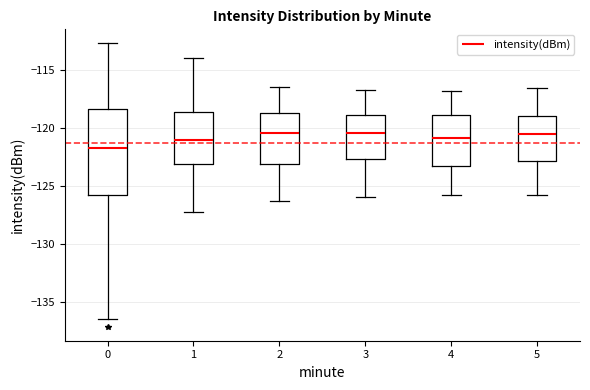

Reading left to right, transcribe this box plot: for each box, give where its median line is, the range the box spans, and where its two whiskers end, as read against the y-axis. The values are not printed on the chart, so give them approximately, as read against the axis.

0: median -121.5, box -126.0 to -118.5, whiskers -136.5 to -112.5
1: median -121.0, box -123.0 to -118.5, whiskers -127.0 to -114.0
2: median -120.5, box -123.0 to -118.5, whiskers -126.5 to -116.5
3: median -120.5, box -122.5 to -119.0, whiskers -126.0 to -116.5
4: median -121.0, box -123.0 to -119.0, whiskers -126.0 to -117.0
5: median -120.5, box -123.0 to -119.0, whiskers -126.0 to -116.5